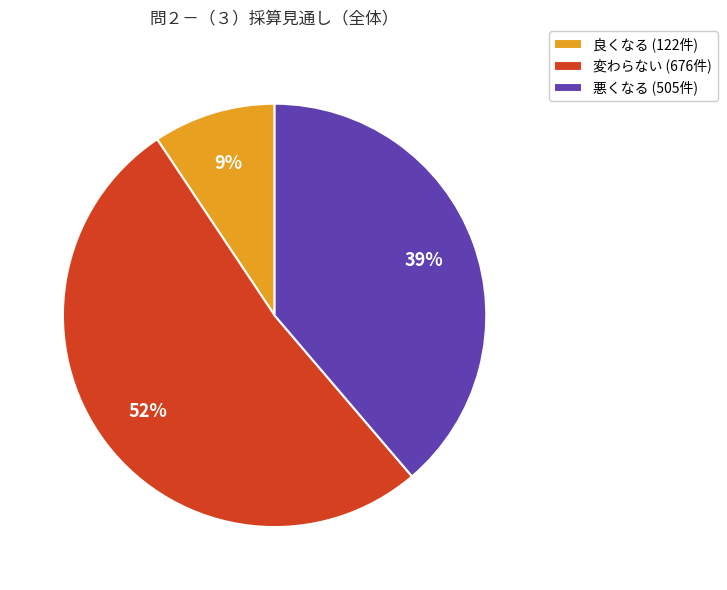

True or false: 良くなる accounts for 9% of the total.

True